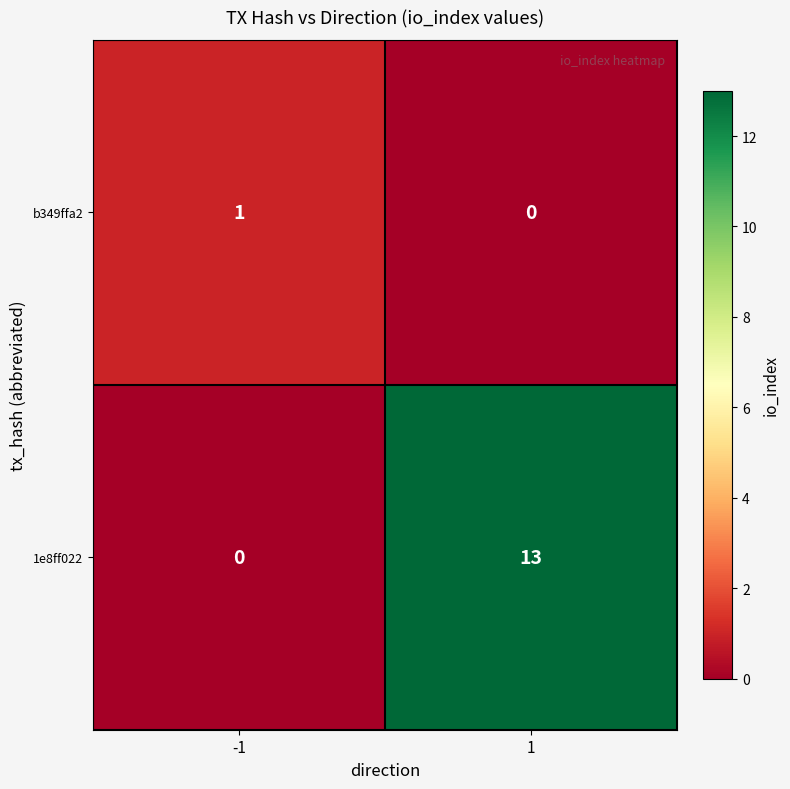

Is the value of 1e8ff022 at 1 greater than the value of b349ffa2 at -1?

Yes